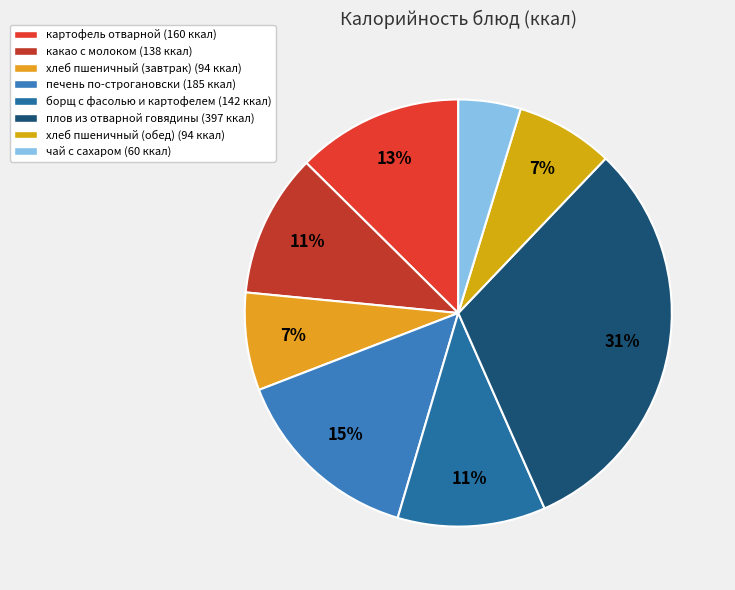

Is the sum of чай с сахаром and плов из отварной говядины greater than half?

No